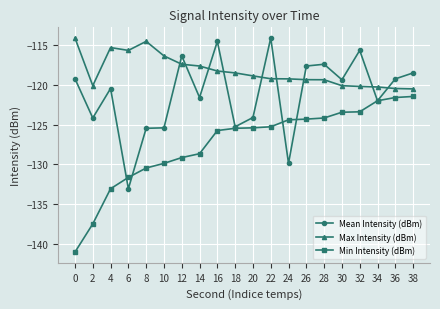

True or false: Mean Intensity (dBm) and Min Intensity (dBm) cross at least once.

True